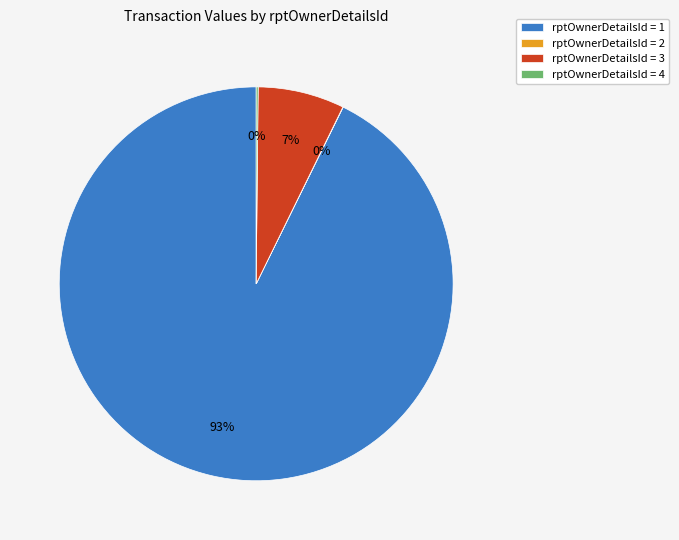

What percentage is the rptOwnerDetailsId = 1 slice, to the nearest percent?

93%